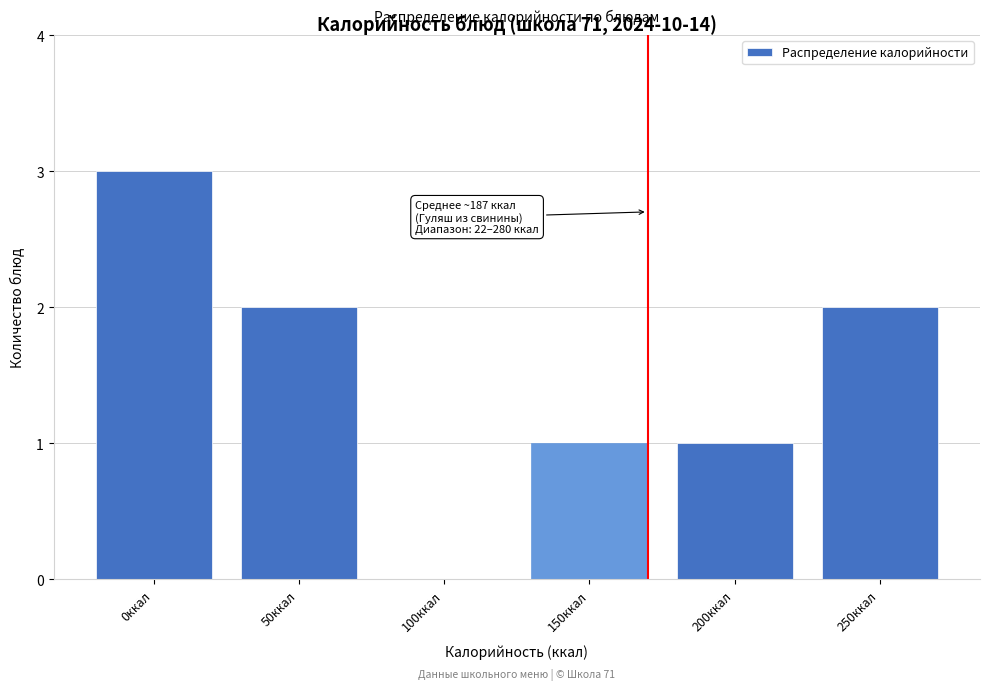

Reading left to right, list all the values displayed in this chart.

0ккал=3	50ккал=2	100ккал=0	150ккал=1	200ккал=1	250ккал=2